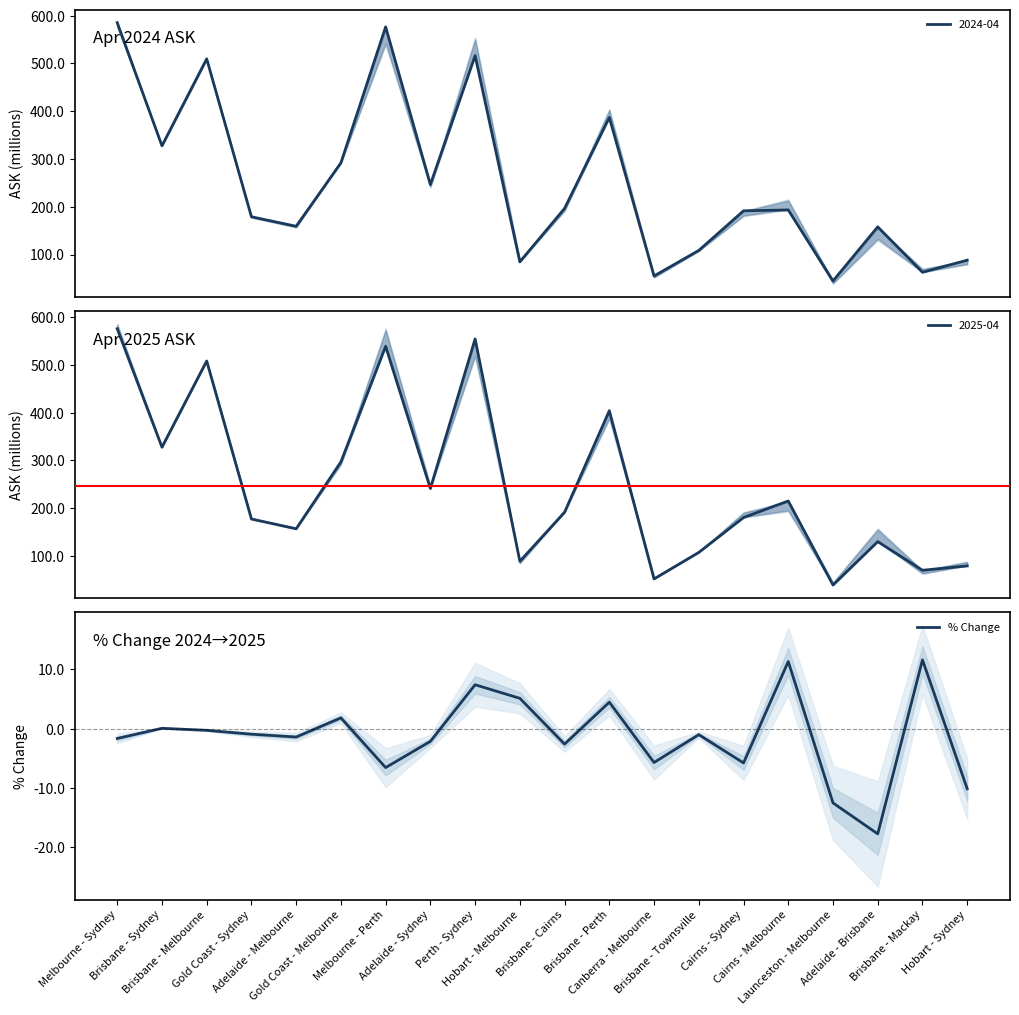

What is the label of the 13th point from the right?

Adelaide - Sydney